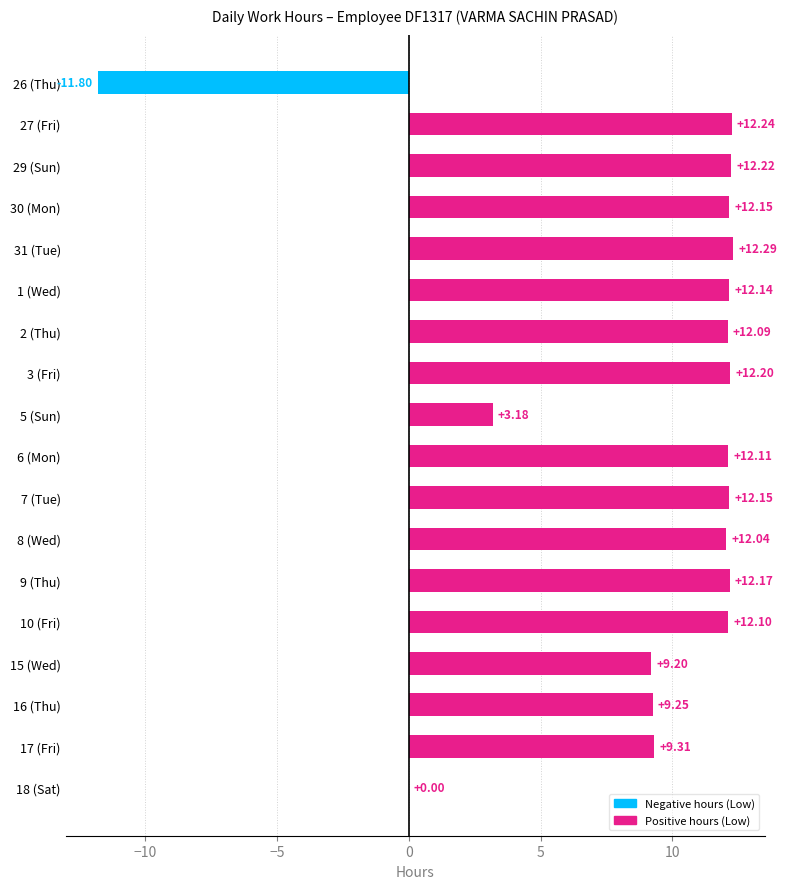

Approximately how many times larger is the value at 16 (Thu) compared to 7 (Tue)?

0.8